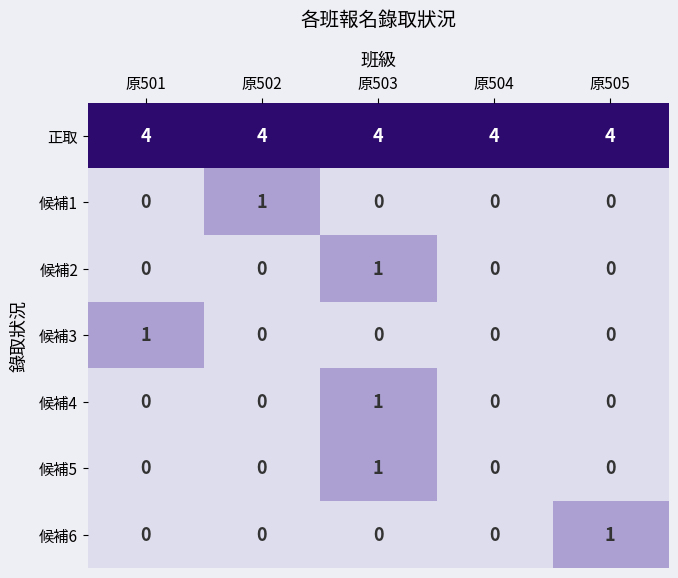

Count the number of categories in the chart.

5